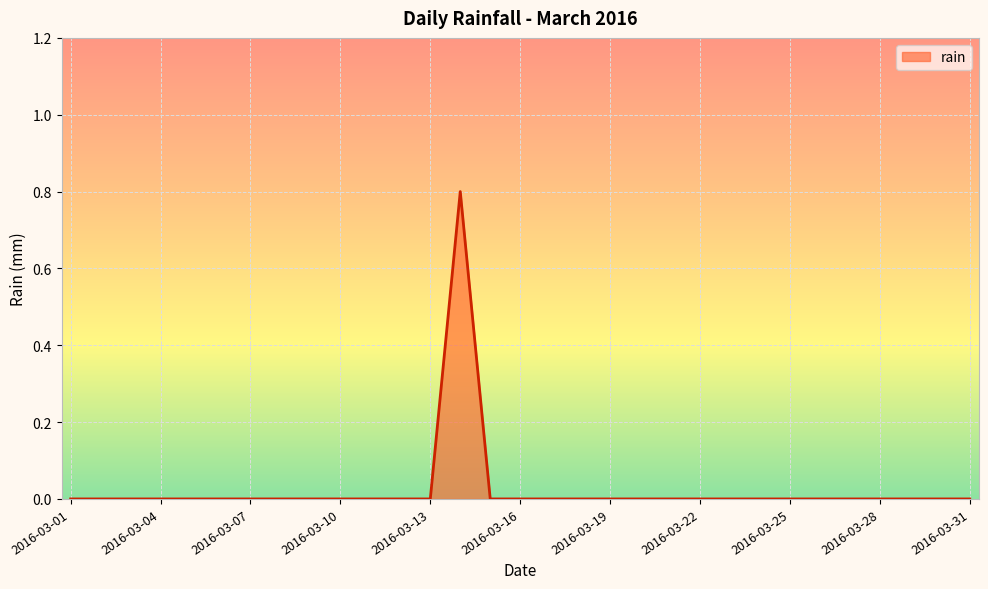

What is the difference between the maximum and minimum values?

0.8